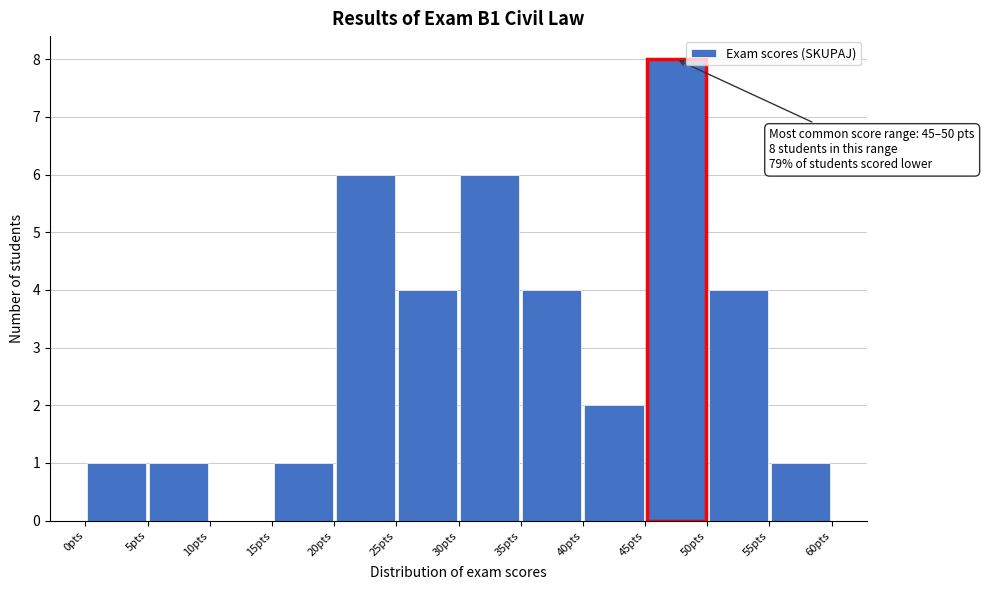

Which range on the x-axis has the tallest bar?

45 to 50